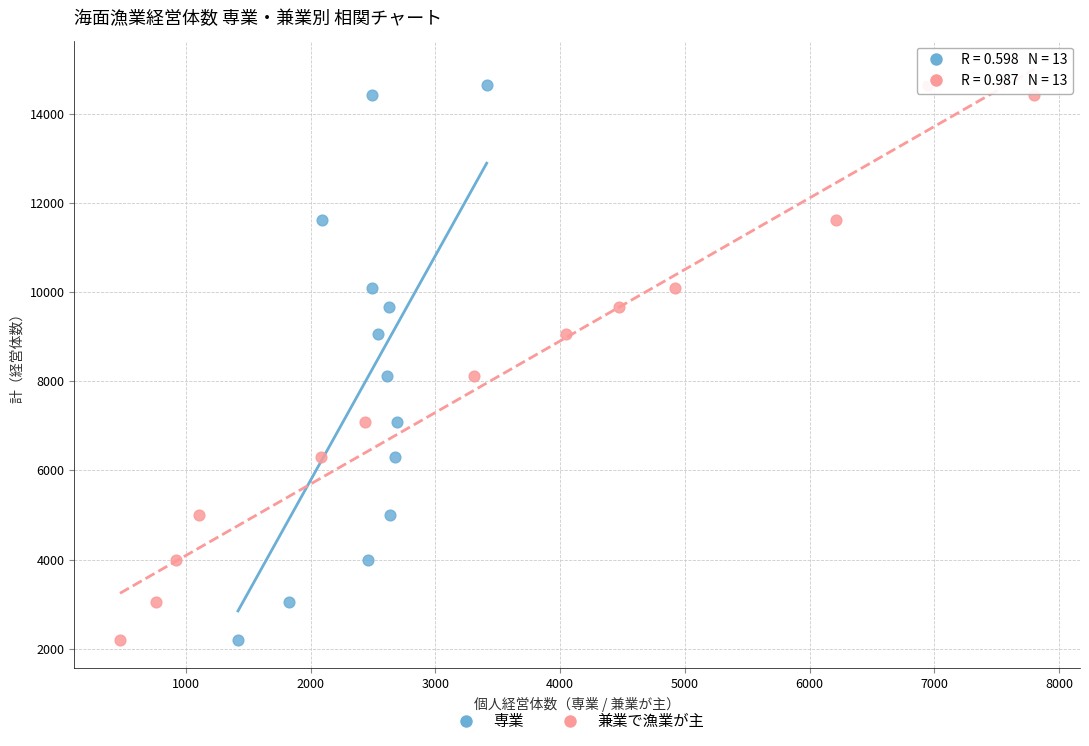

What are all the series names shown in the legend?

専業, 兼業で漁業が主